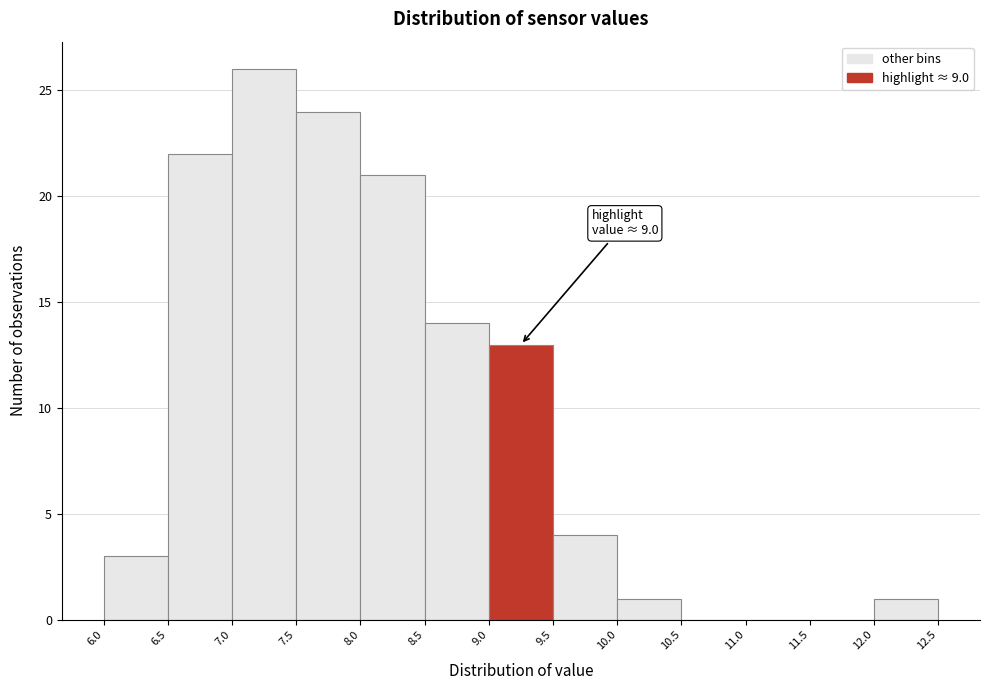

Which range on the x-axis has the tallest bar?

7.0 to 7.5